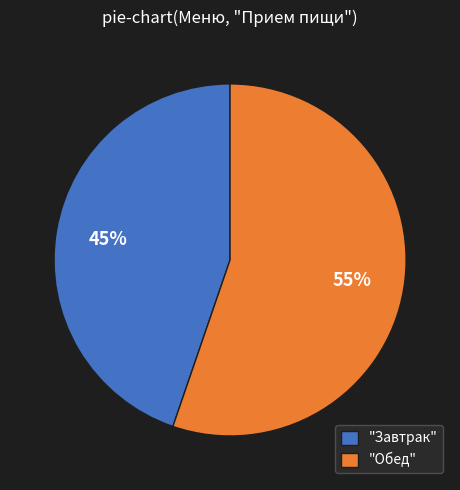

What is the smallest slice in the pie chart?

"Завтрак"